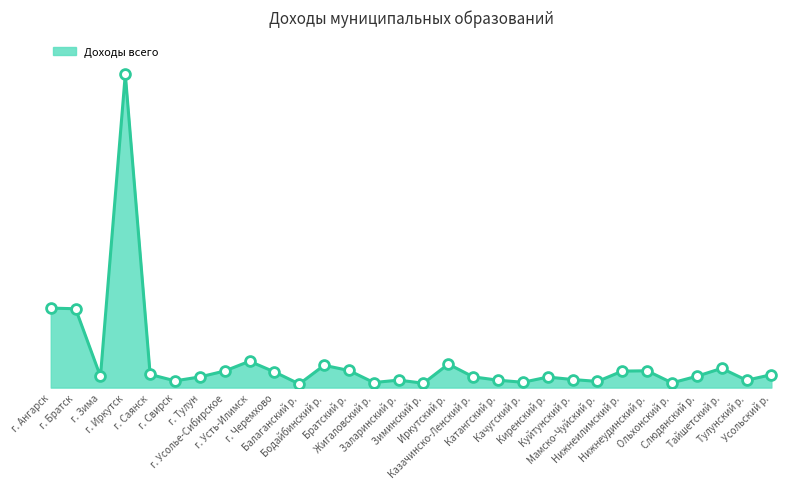

Between Тулунский р. and г. Усть-Илимск, which is larger?

г. Усть-Илимск